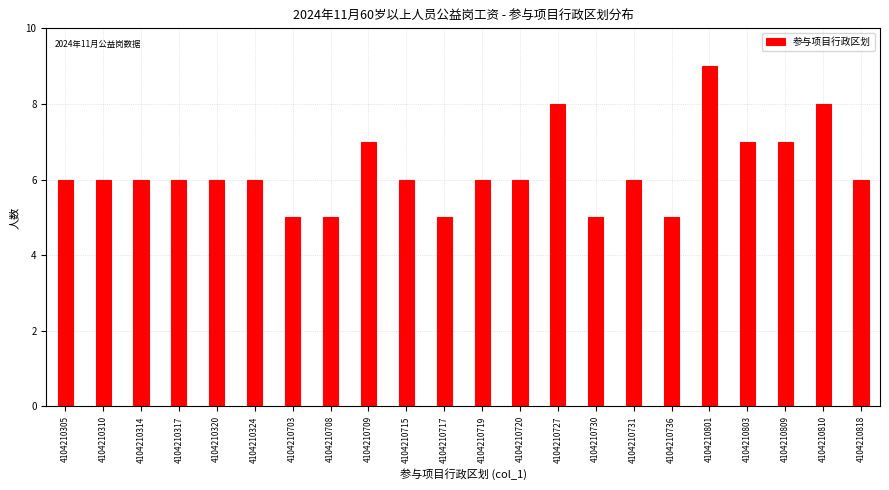

Reading left to right, what are all the values shown in this chart?

4104210305=6	4104210310=6	4104210314=6	4104210317=6	4104210320=6	4104210324=6	4104210703=5	4104210708=5	4104210709=7	4104210715=6	4104210717=5	4104210719=6	4104210720=6	4104210727=8	4104210730=5	4104210731=6	4104210736=5	4104210801=9	4104210803=7	4104210809=7	4104210810=8	4104210818=6